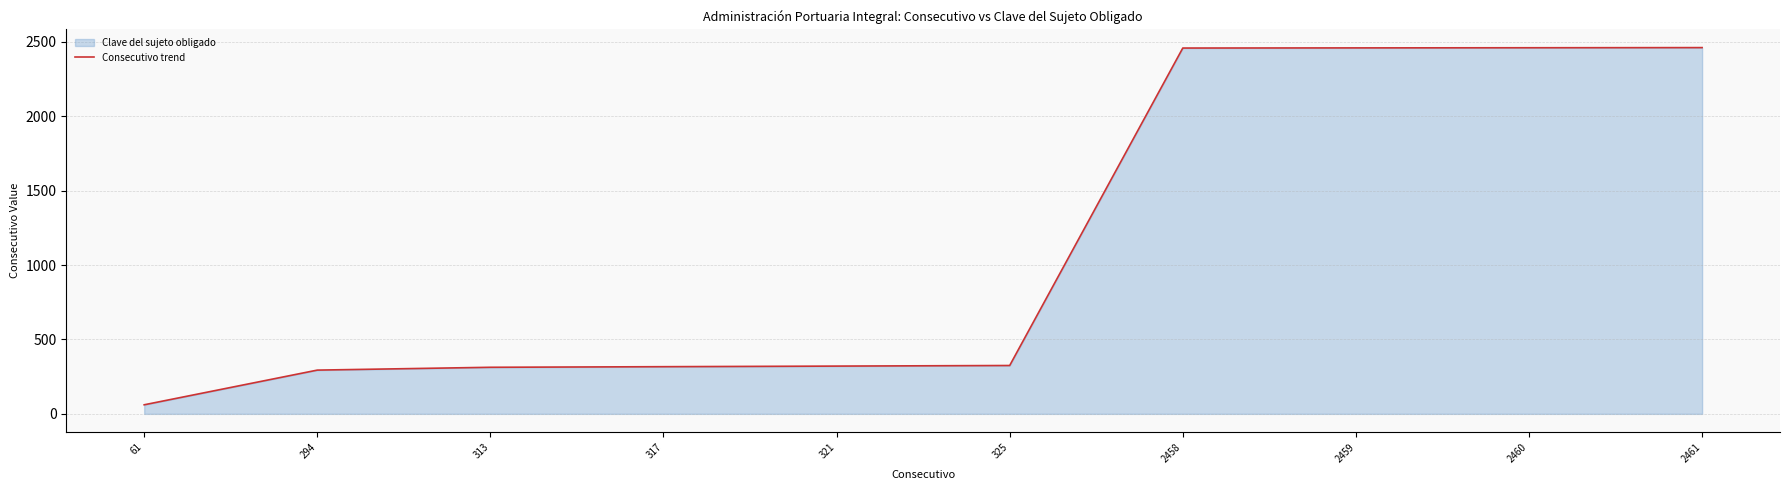

Count the number of categories in the chart.

10